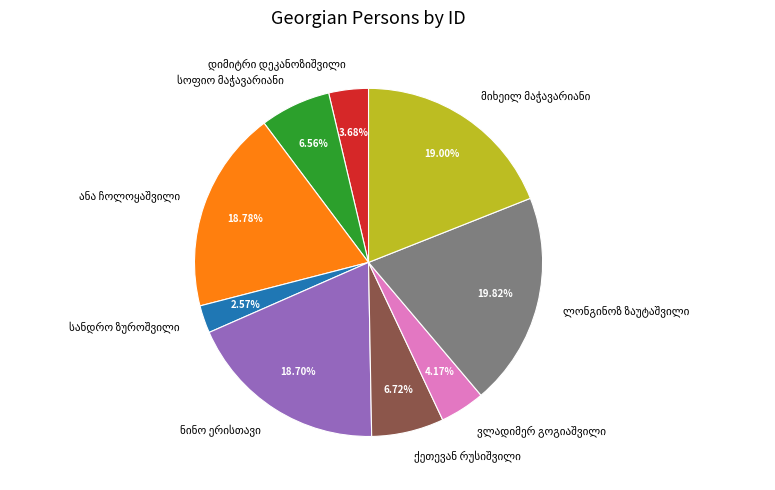

To the nearest percent, what is the average slice percentage?

11%